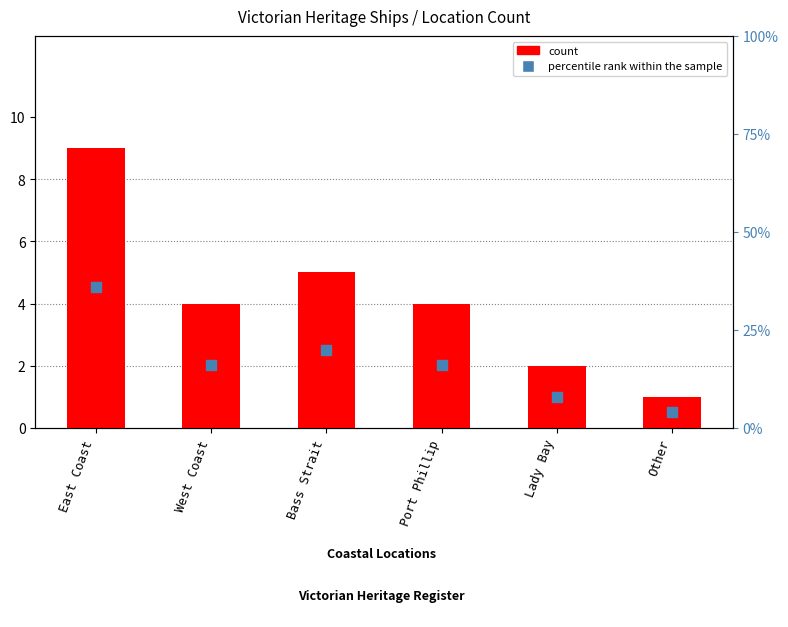

How many percentile rank within the sample values are between 8 and 20?

4